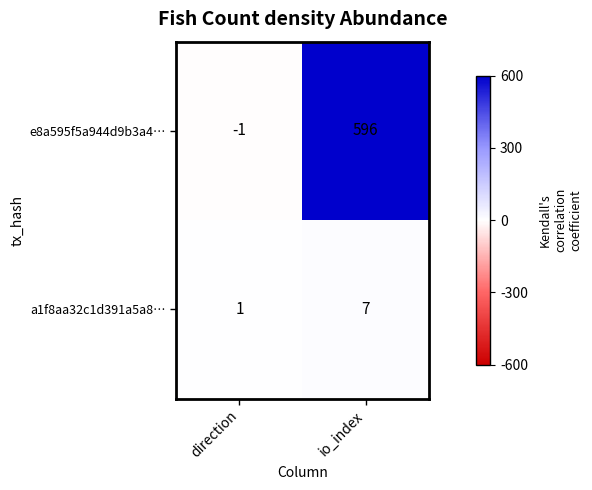

How many values in e8a595f5a944d9b3a4… are below zero?

1